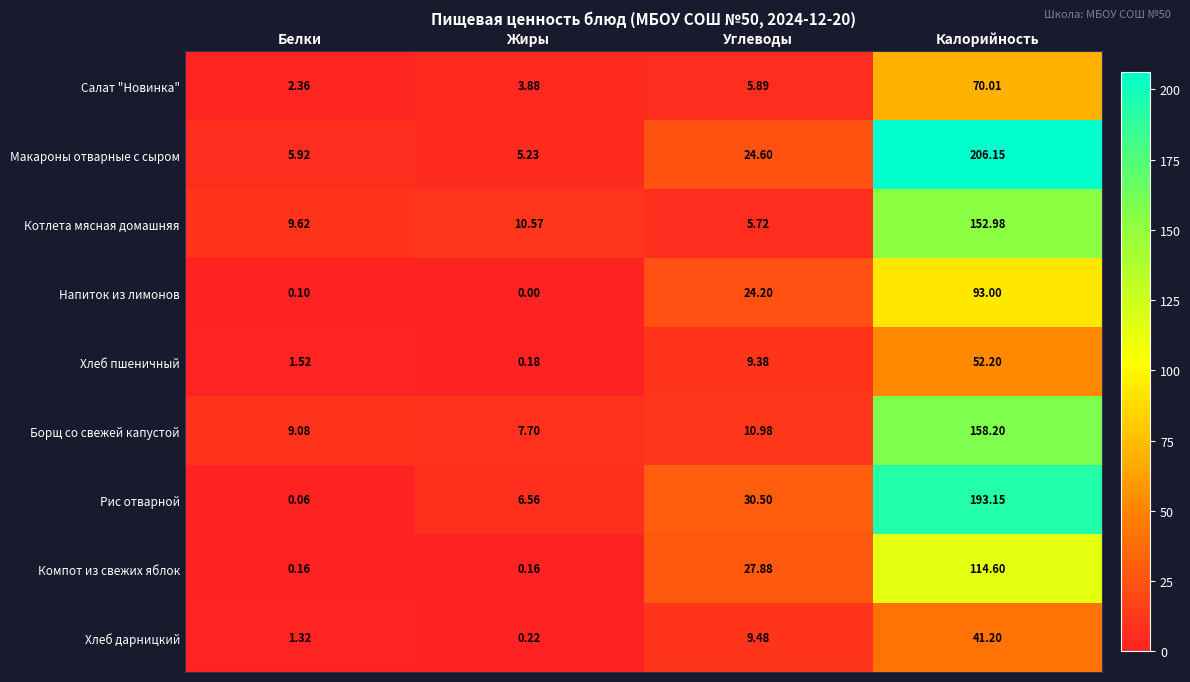

Rank the series by their maximum value, from lowest to highest.

Хлеб дарницкий, Хлеб пшеничный, Салат "Новинка", Напиток из лимонов, Компот из свежих яблок, Котлета мясная домашняя, Борщ со свежей капустой, Рис отварной, Макароны отварные с сыром